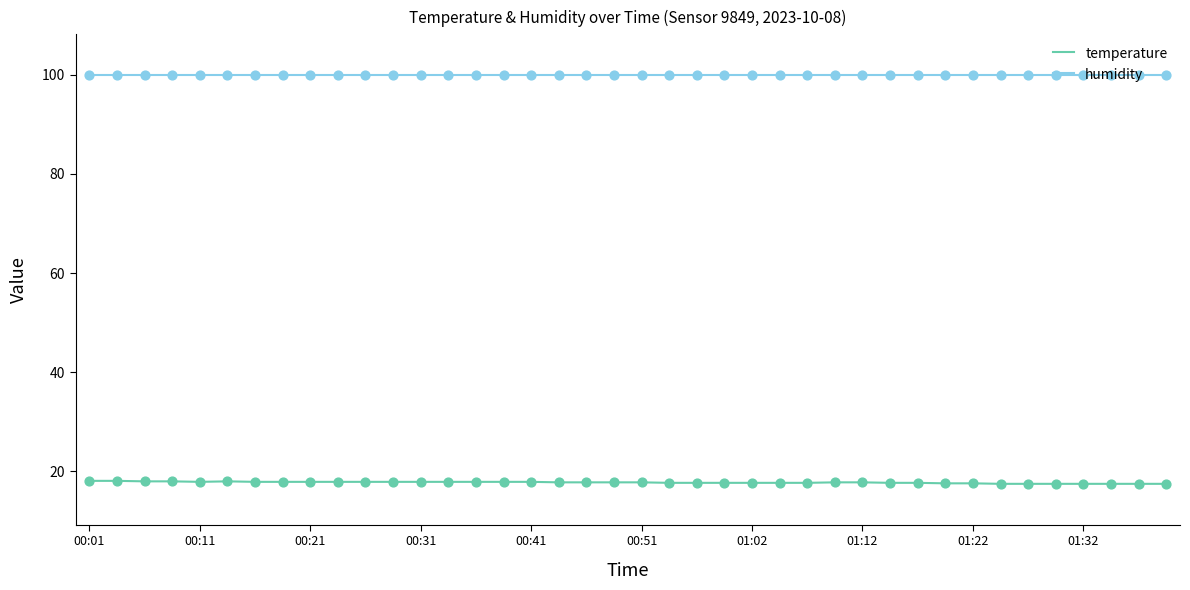

True or false: temperature and humidity cross at least once.

False